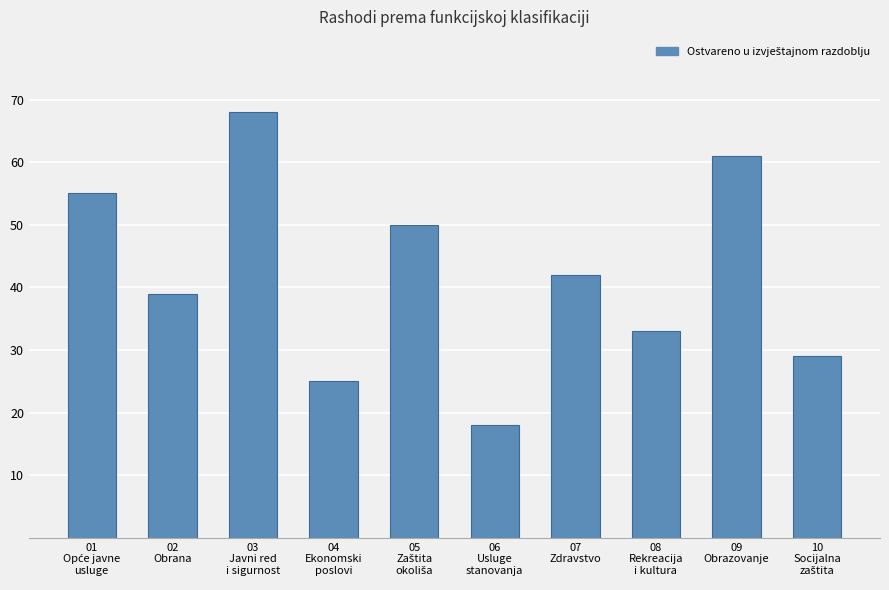

Reading left to right, extract all data points from this chart.

55	39	68	25	50	18	42	33	61	29